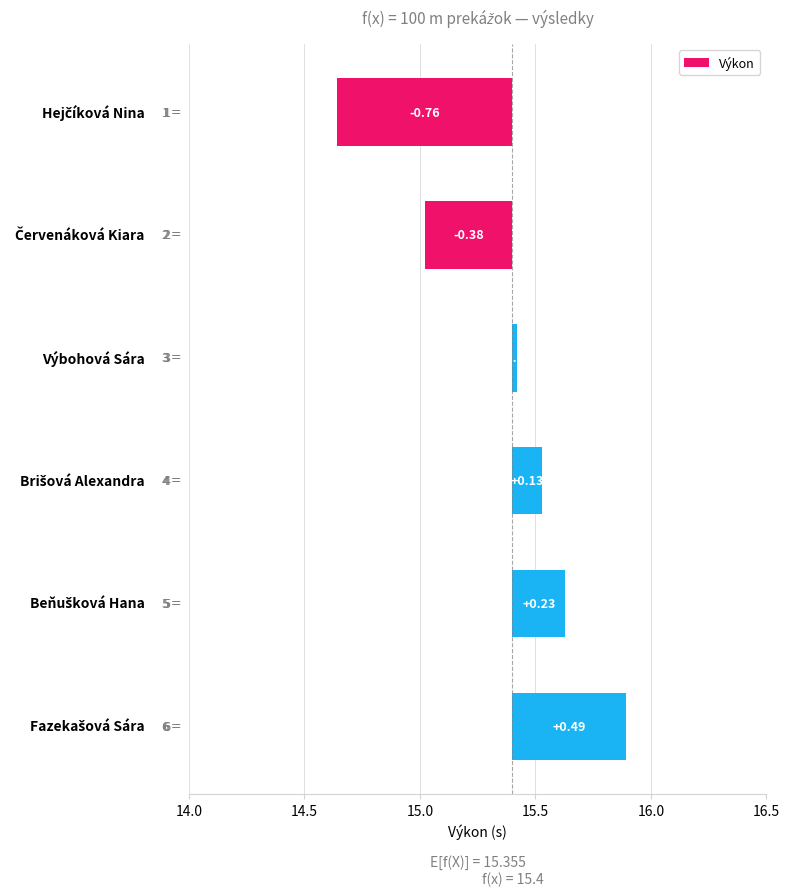

What is the greatest value displayed?

0.5